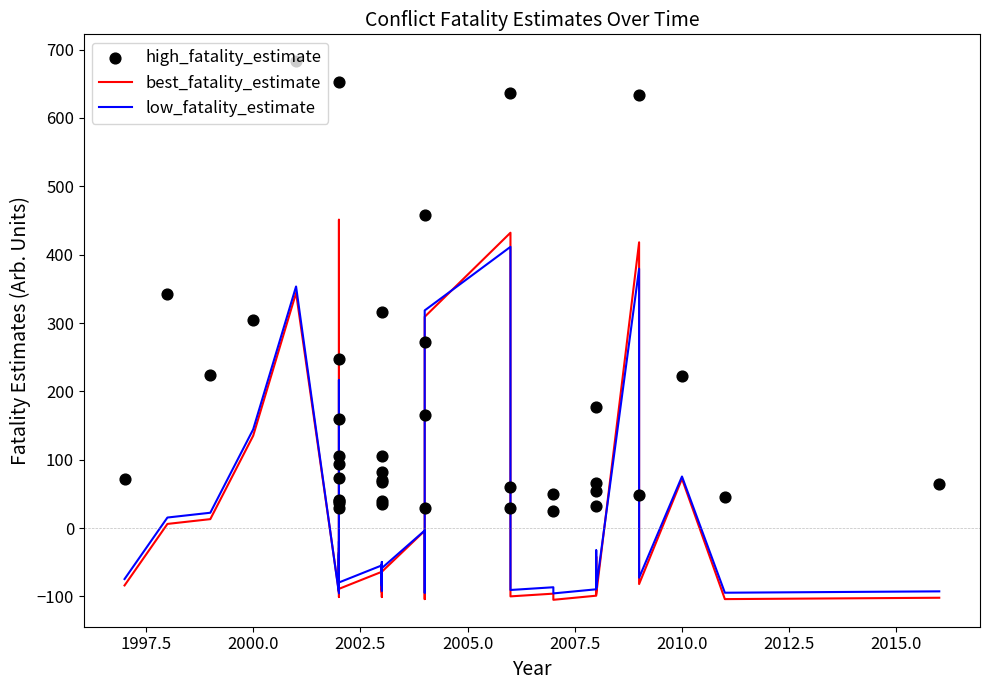

Which series has the largest total across all categories?

high_fatality_estimate